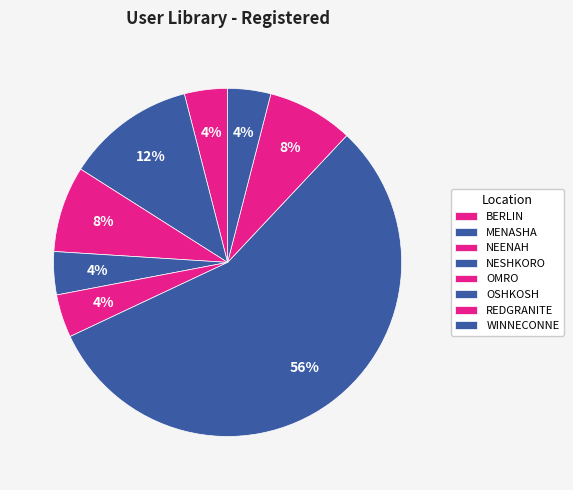

What is the ratio of the value at BERLIN to the value at OSHKOSH?

0.1